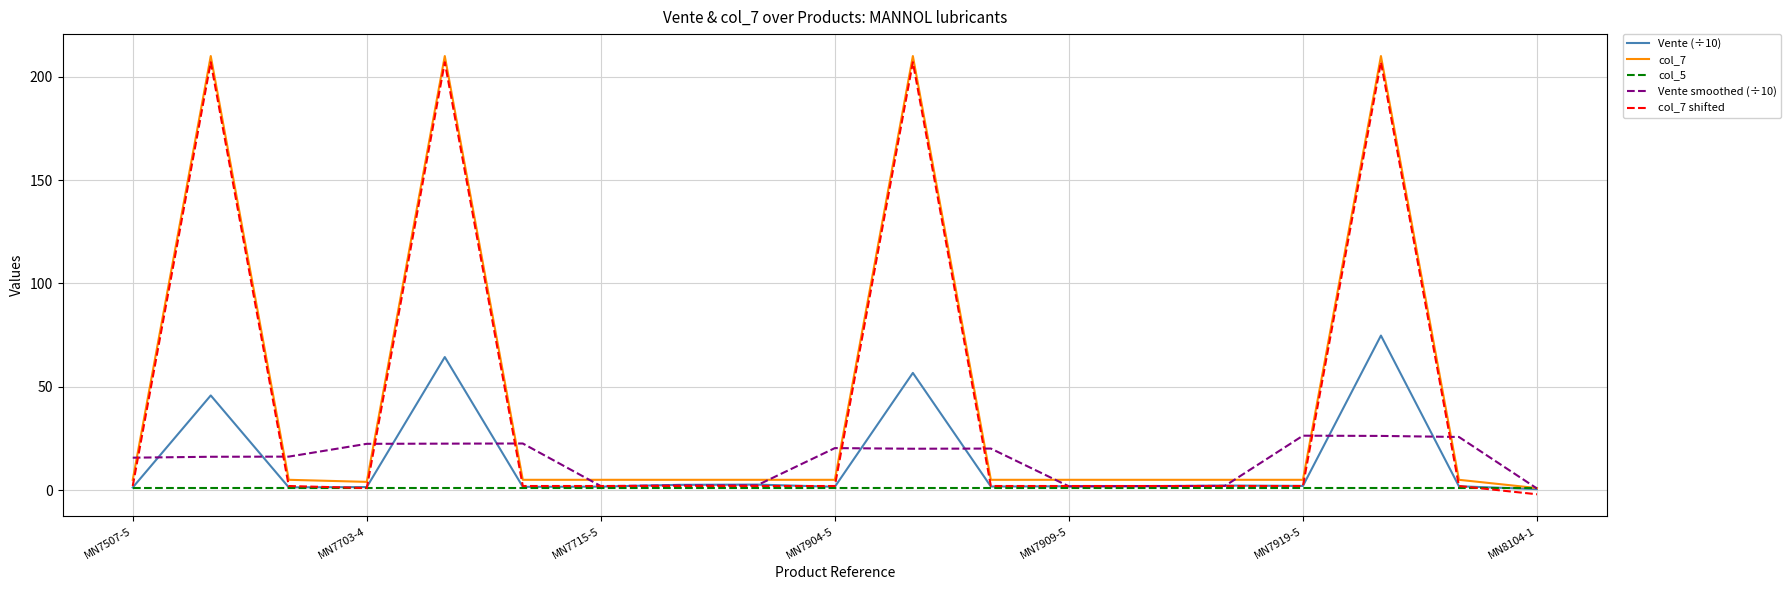

What is the maximum value shown in the chart?

210.0